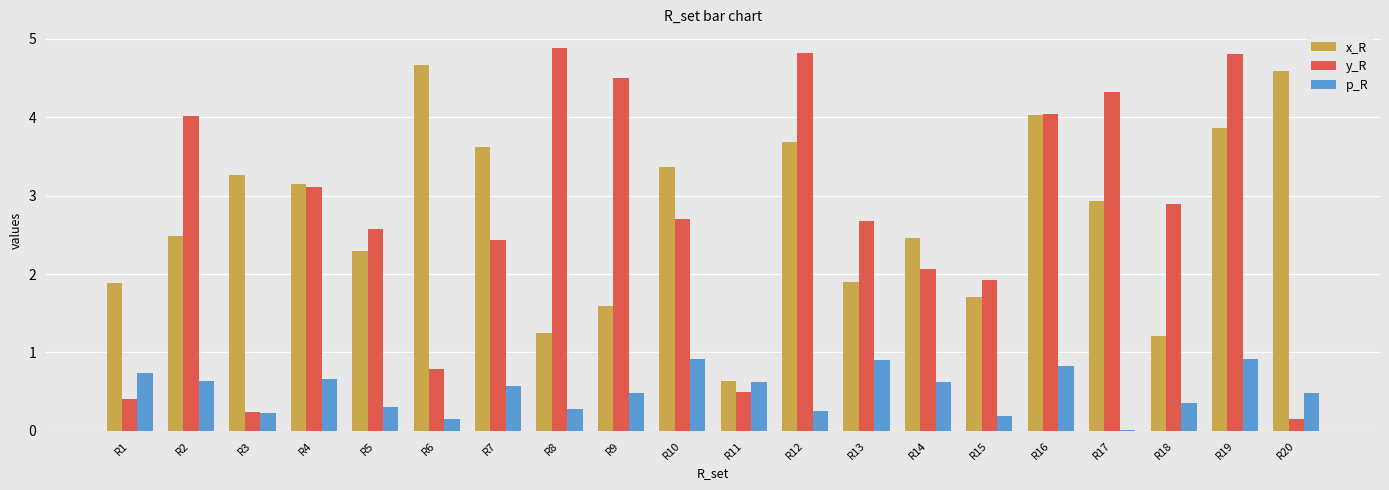

What is the sum of the x_R values at R6 and R1?

6.5